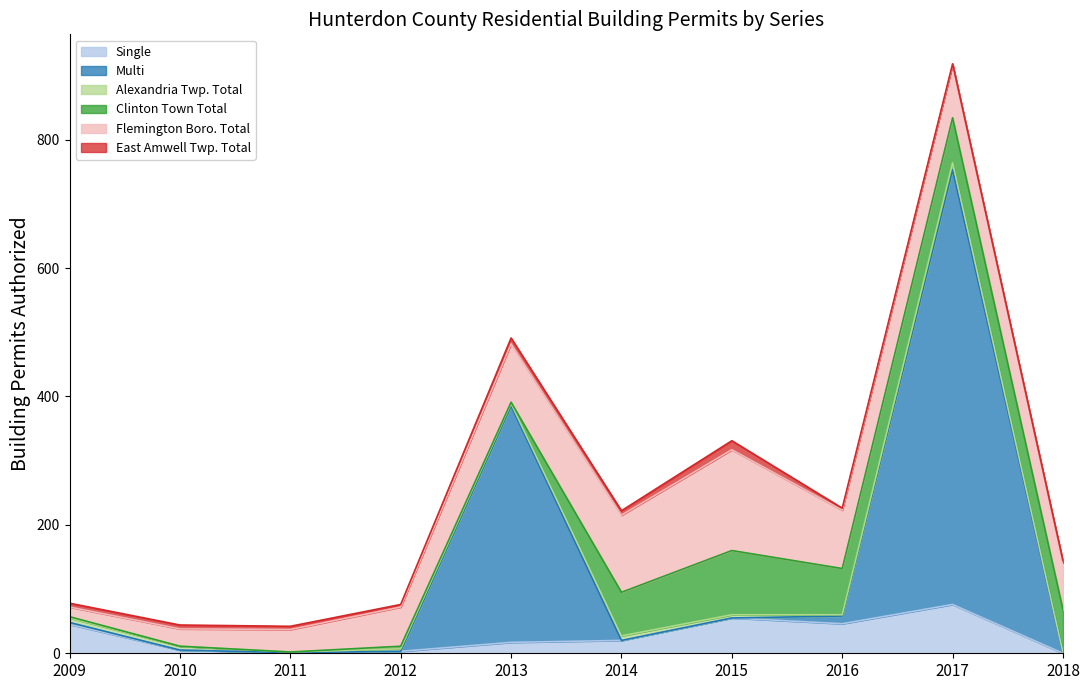

Reading left to right, transcribe all the data shown in this chart.

Single: 2009=45	2010=5	2011=1	2012=3	2013=17	2014=20	2015=55	2016=46	2017=76	2018=0
Multi: 2009=3	2010=0	2011=0	2012=0	2013=368	2014=0	2015=0	2016=12	2017=677	2018=0
Alexandria Twp. Total: 2009=7	2010=6	2011=1	2012=4	2013=4	2014=7	2015=5	2016=2	2017=11	2018=1
Clinton Town Total: 2009=2	2010=0	2011=0	2012=4	2013=2	2014=68	2015=100	2016=72	2017=70	2018=67
Flemington Boro. Total: 2009=15	2010=27	2011=35	2012=61	2013=91	2014=120	2015=157	2016=91	2017=83	2018=73
East Amwell Twp. Total: 2009=6	2010=6	2011=5	2012=4	2013=9	2014=7	2015=14	2016=3	2017=1	2018=3